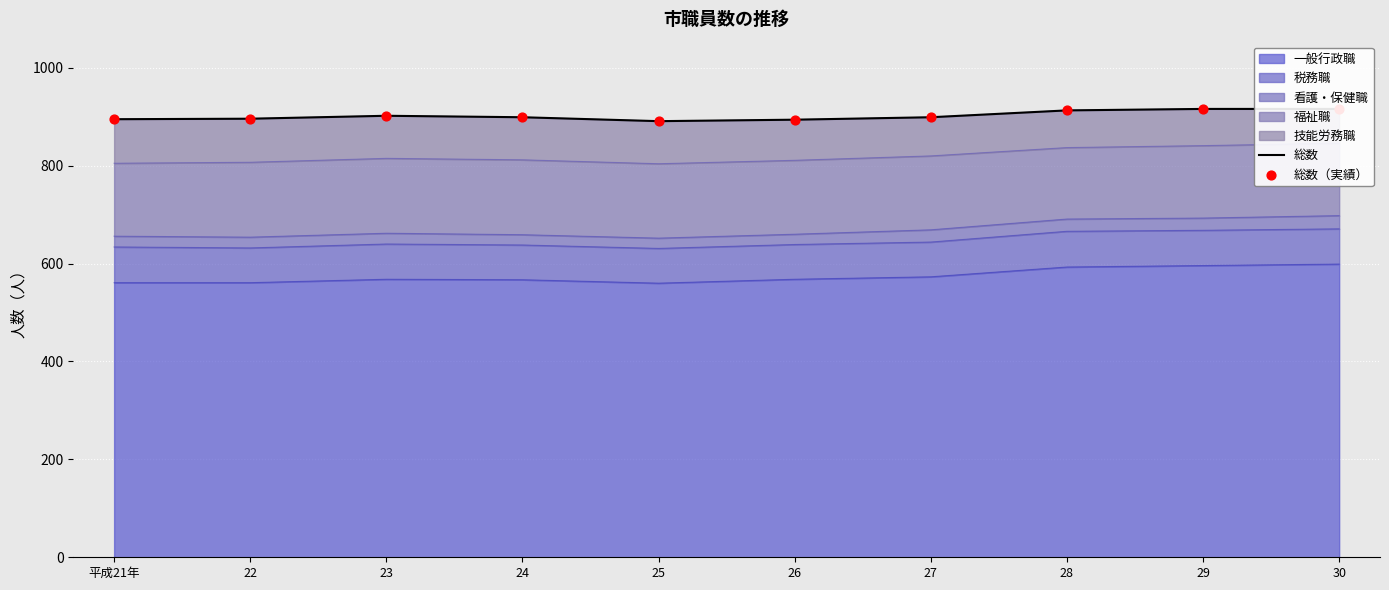

True or false: 一般行政職 has a value of 875 at 28.

False